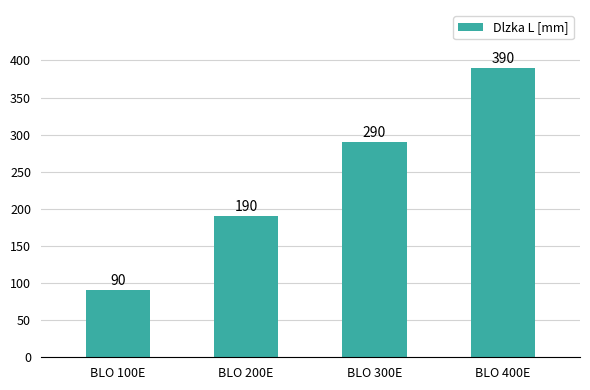

Count the number of data series in this chart.

1